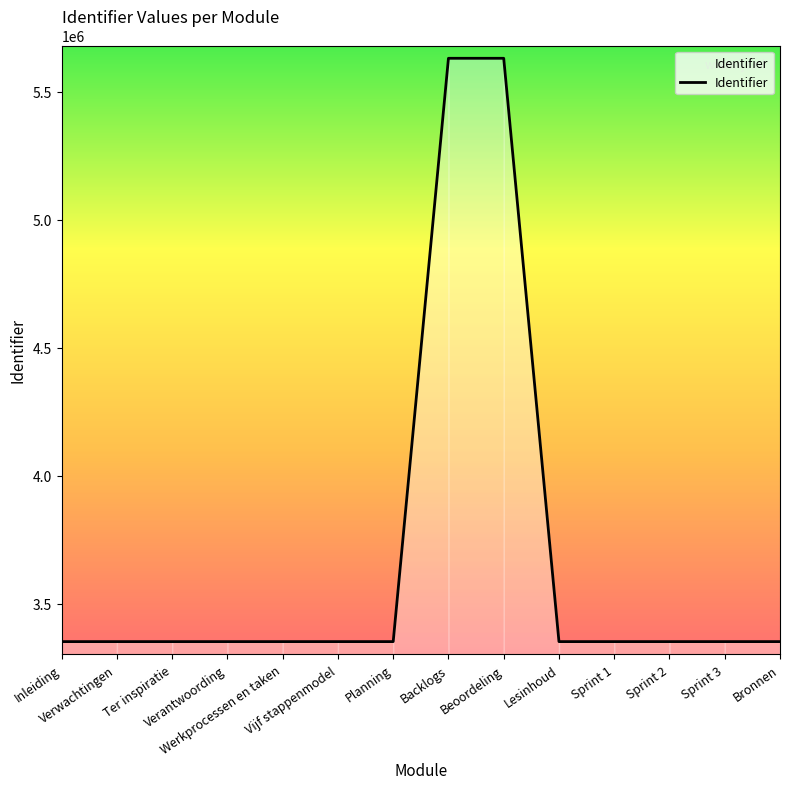

What is the minimum value shown in the chart?

3351988